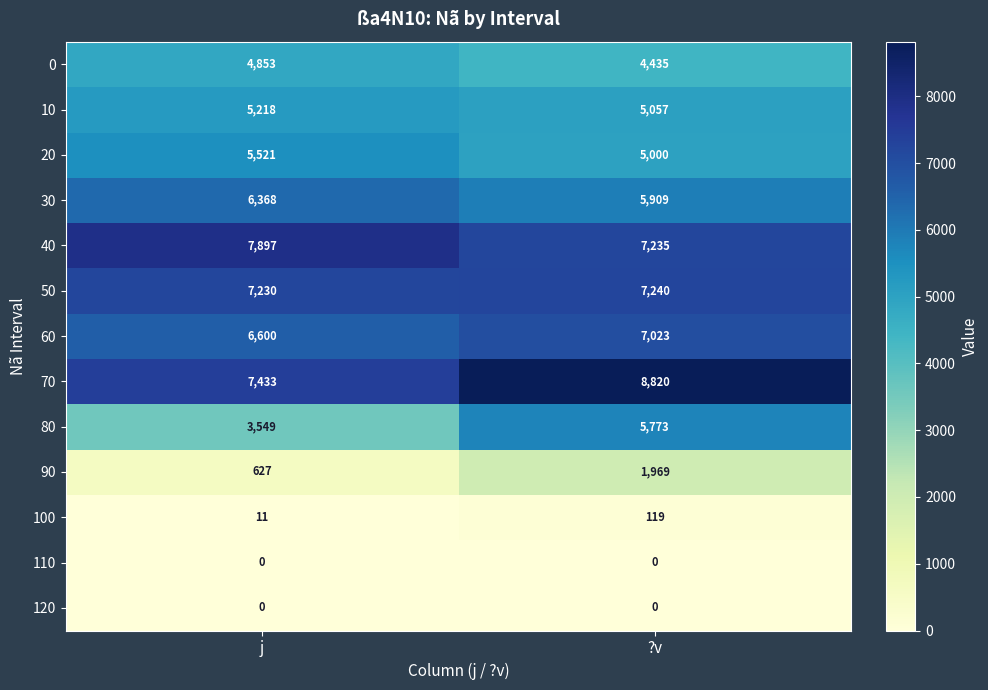

What is the total value across all series at j?

55307